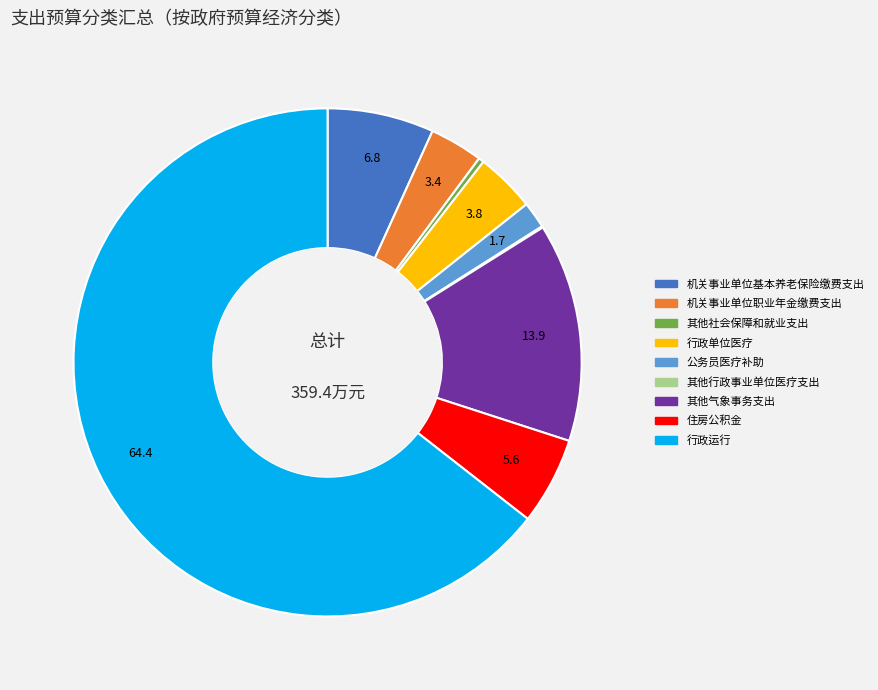

Do 其他社会保障和就业支出 and 其他气象事务支出 together represent more than half of the pie?

No